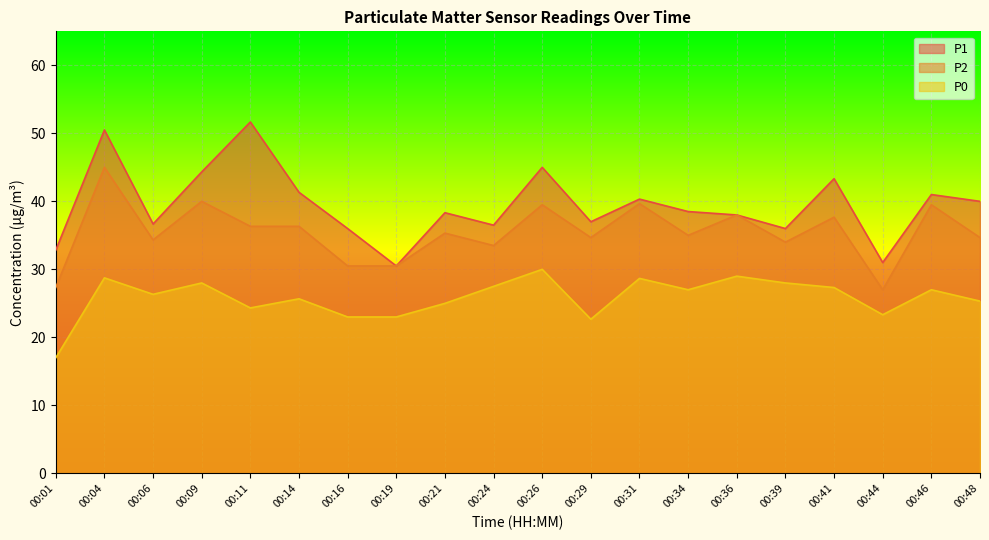

Does the chart display data point markers on the line(s)?

No